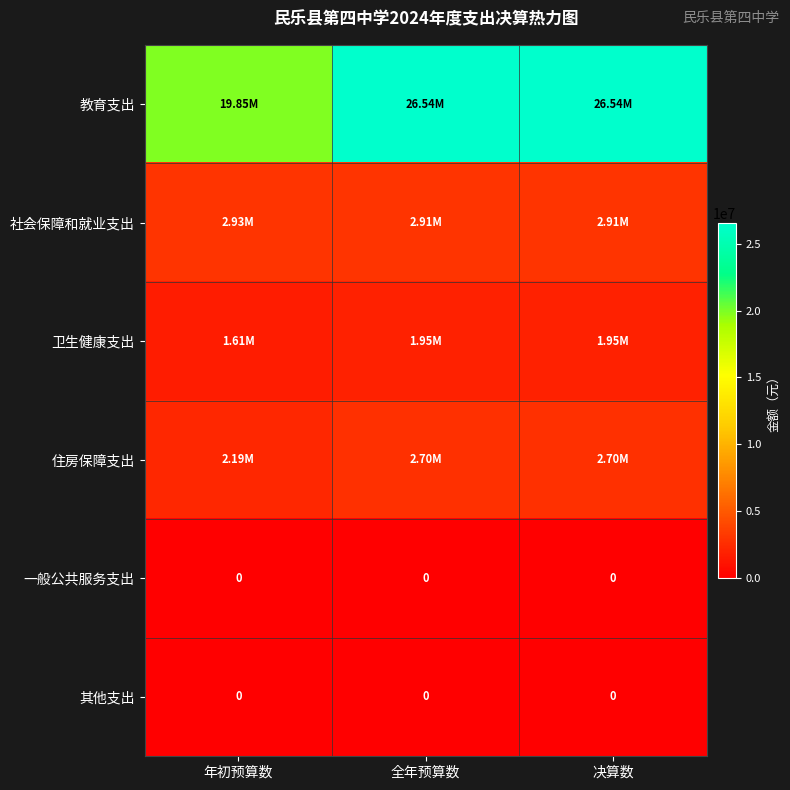

What is the approximate value of 社会保障和就业支出 at 全年预算数?

2905896.5